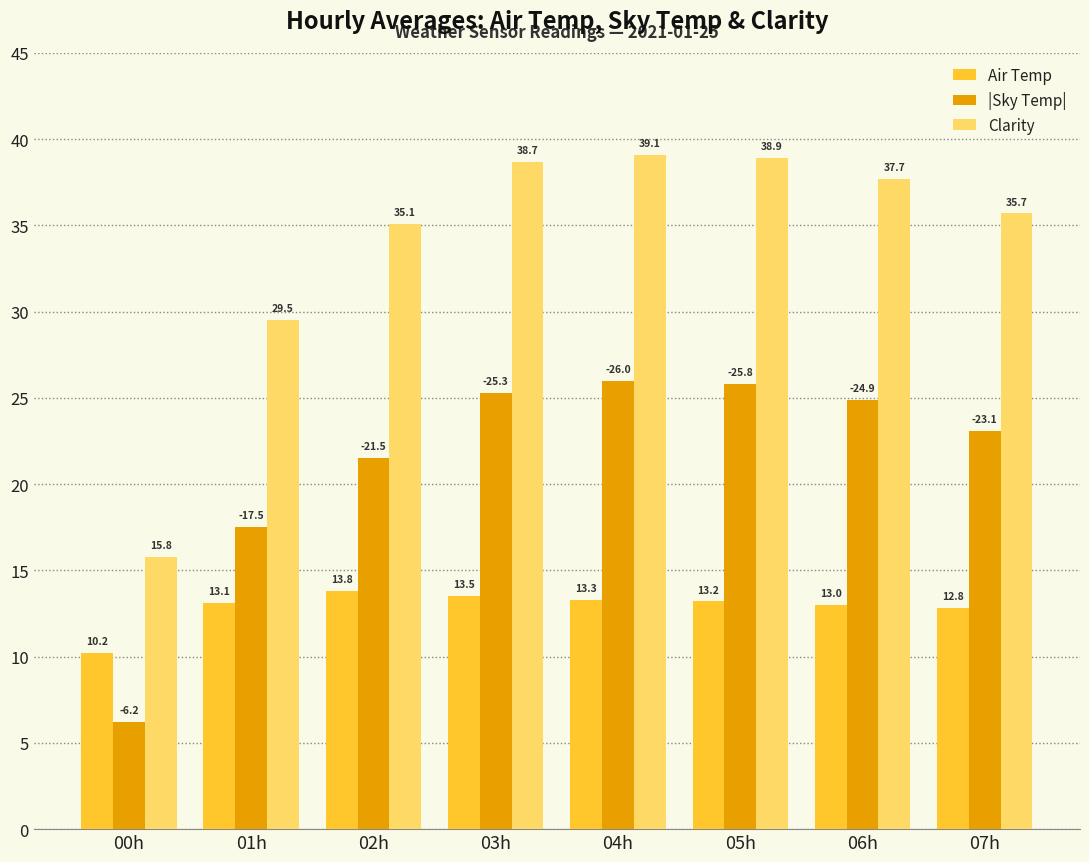

Which series changed the most between 03h and 06h?

Clarity